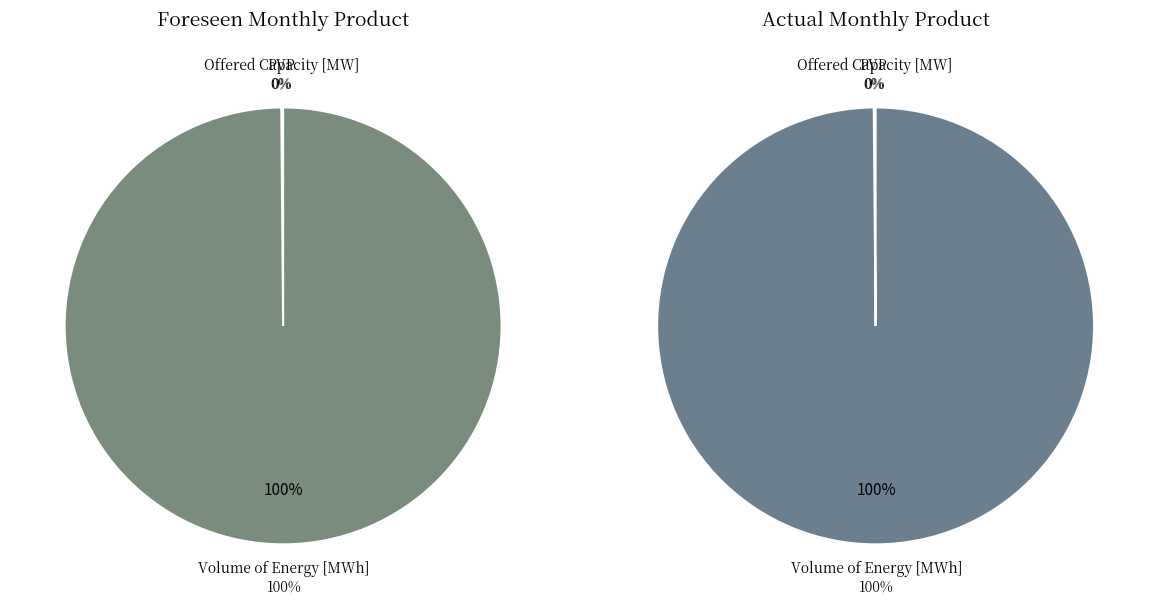

Which category has the biggest portion of the pie?

Volume of Energy [MWh]